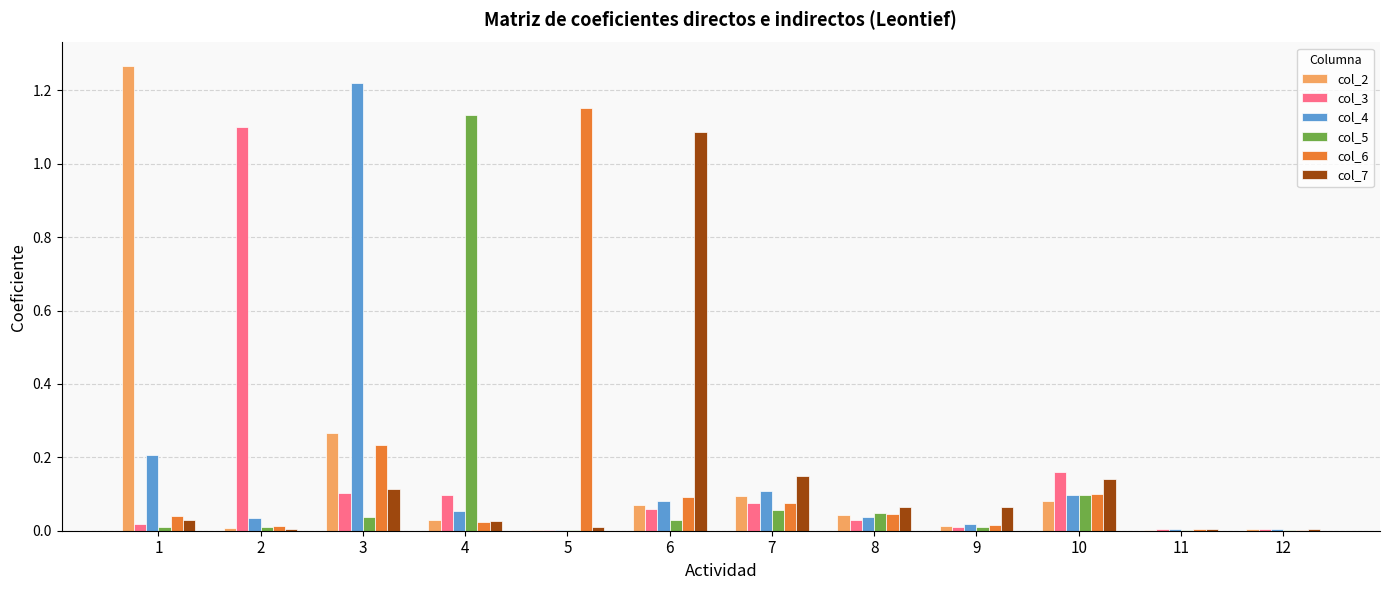

What is the sum of all col_6 values?

1.8